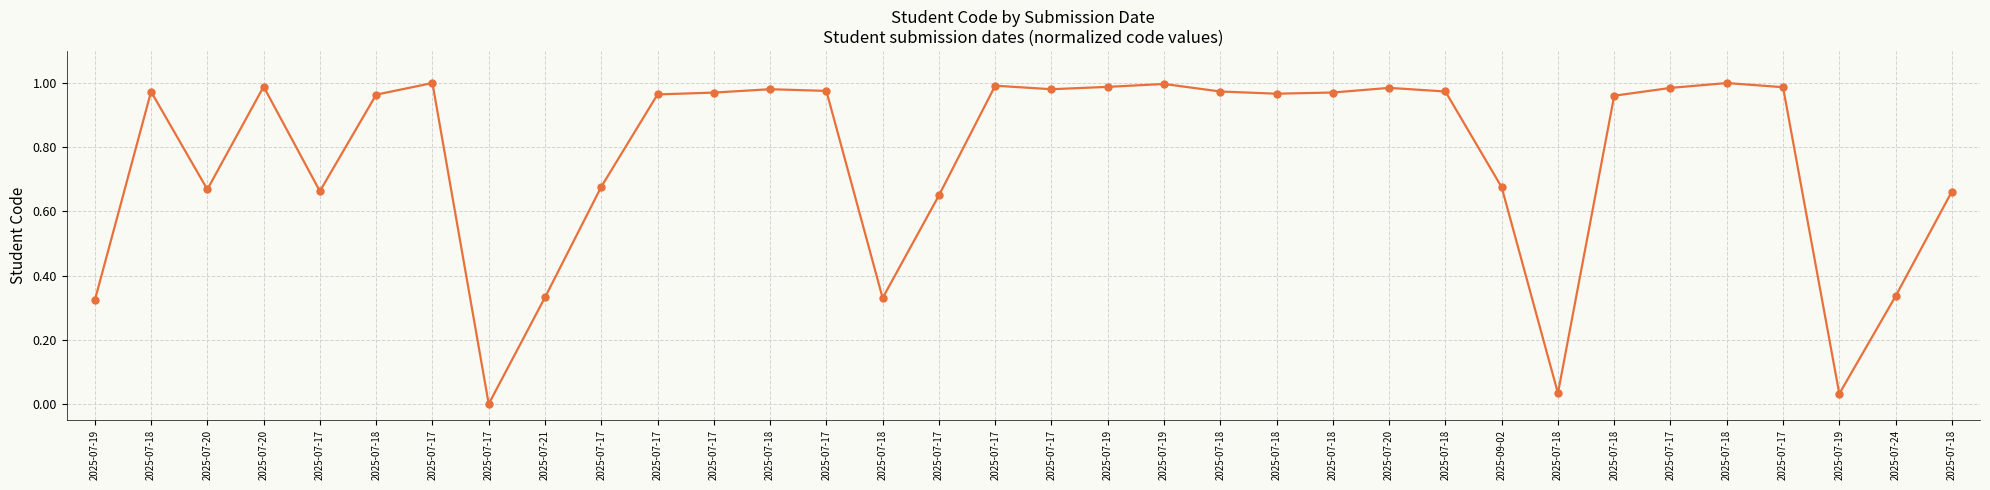

Which category has the lowest value across all series?

2025-07-17